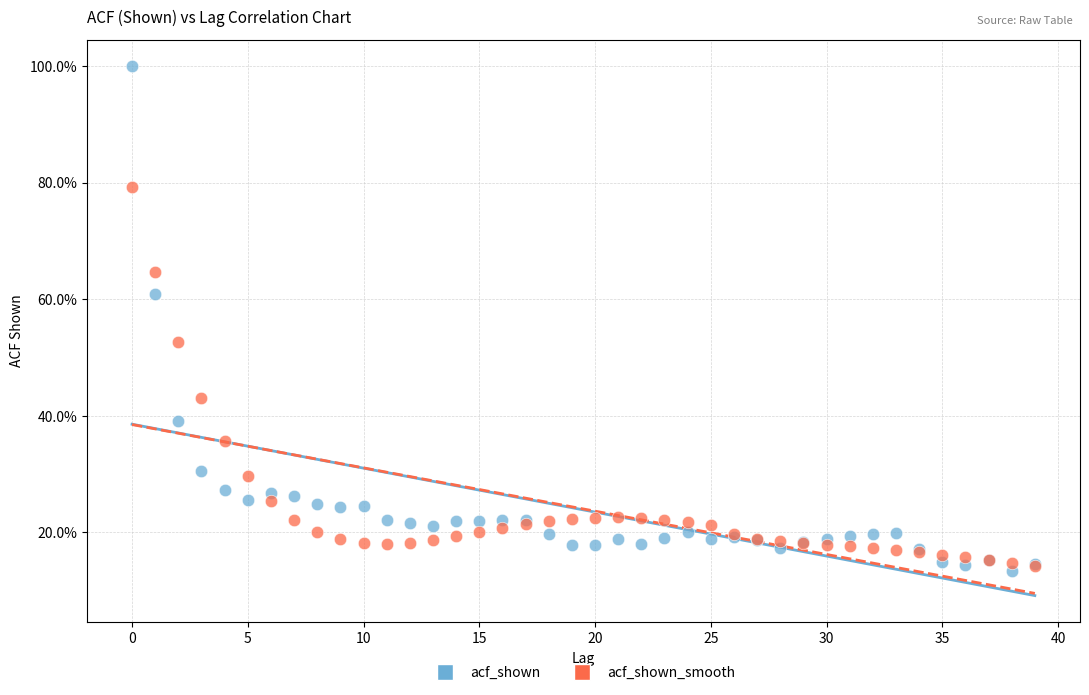

What are all the series names shown in the legend?

acf_shown, acf_shown_smooth